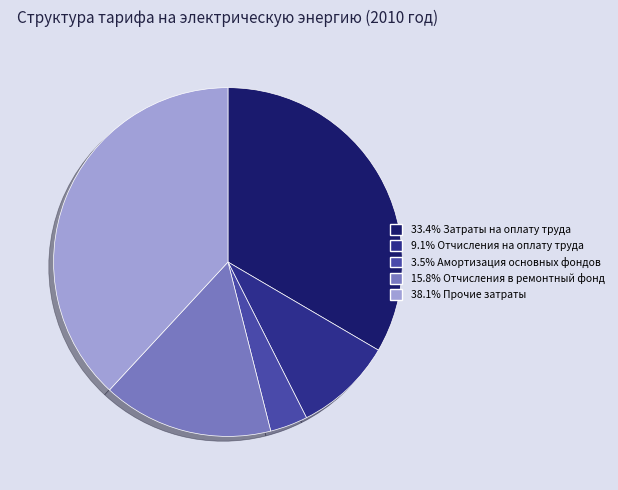

Does any single category account for the majority?

No